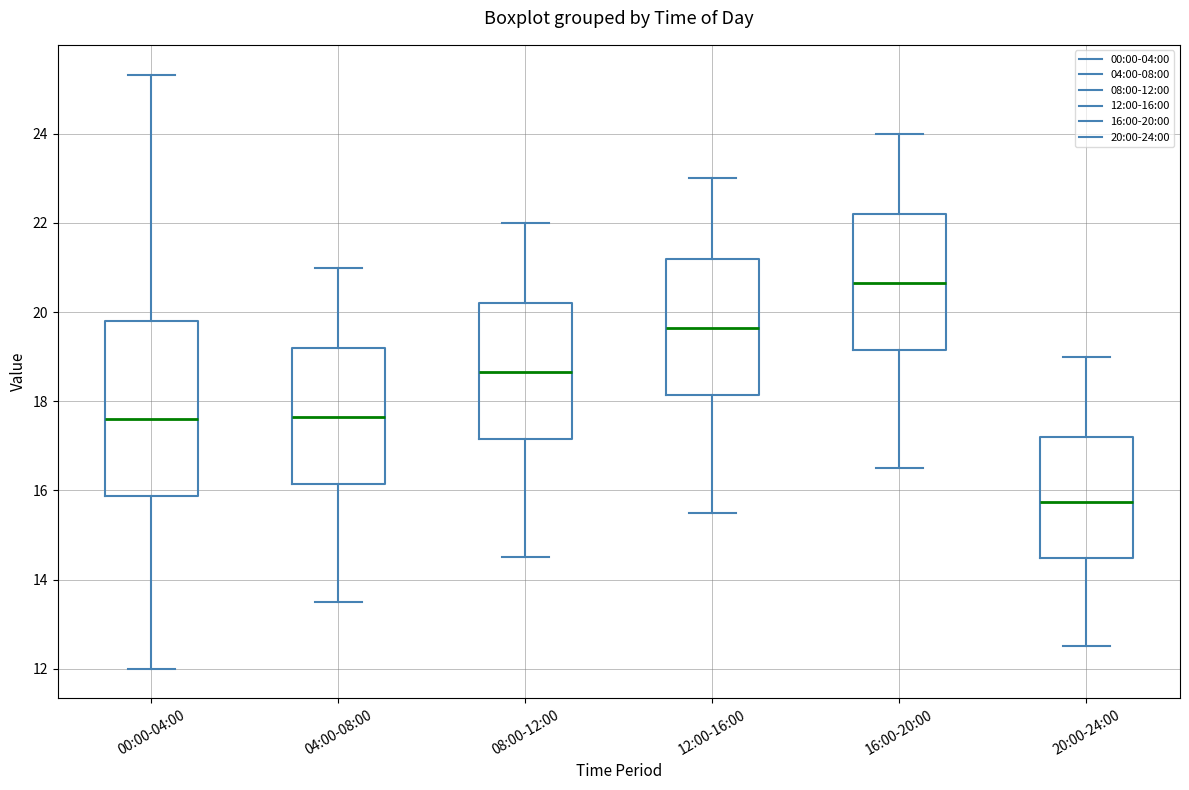

Which box is the tallest, from its lower edge to its upper edge?

00:00-04:00